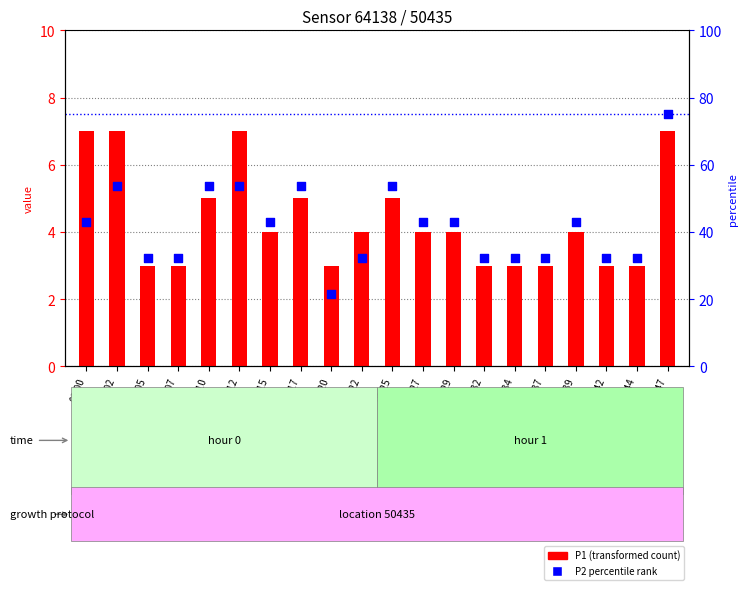

Is the value of P2 percentile rank at 00:07 greater than the value of P1 (transformed count) at 00:05?

Yes